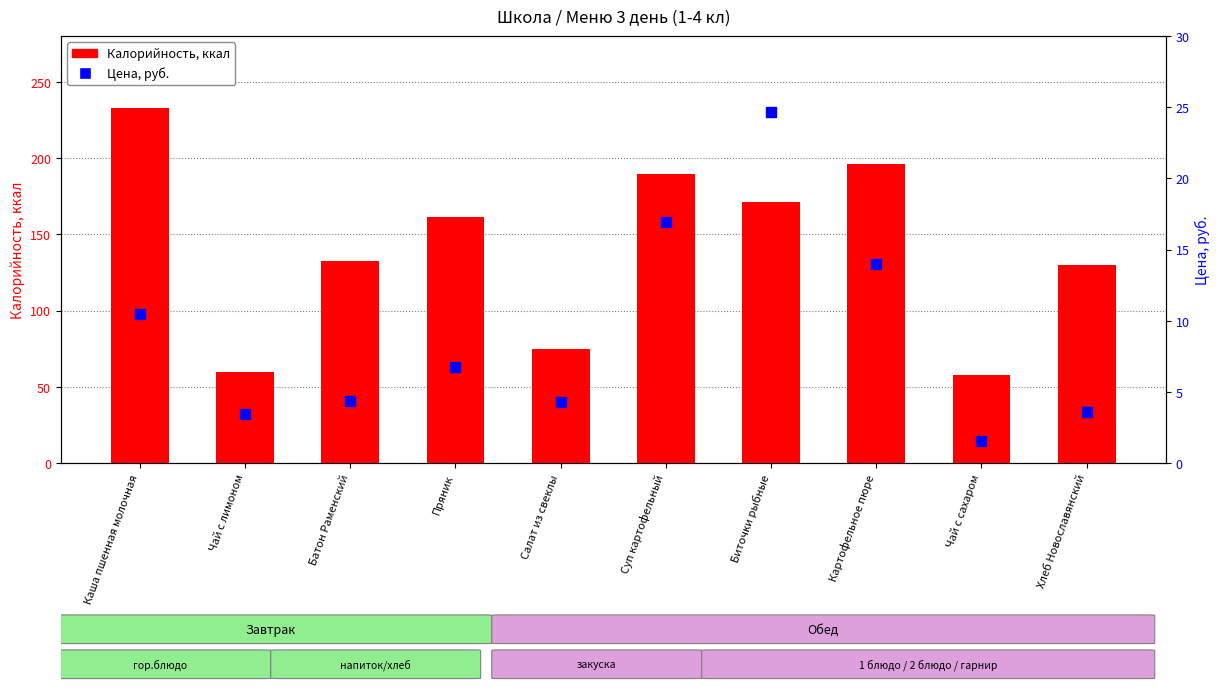

Is the value of Калорийность at Чай с сахаром greater than the value of Цена at Чай с лимоном?

Yes